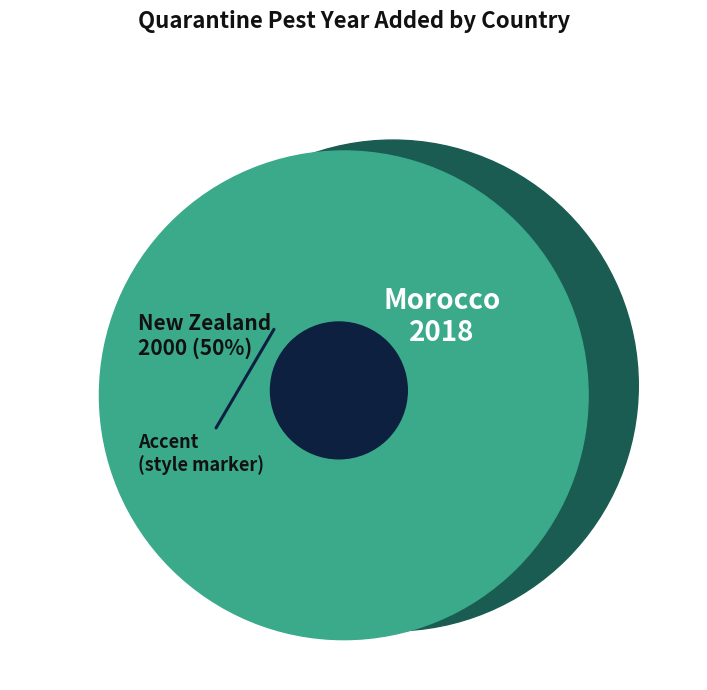

To the nearest percent, what is the combined percentage of Morocco and New Zealand?

100%